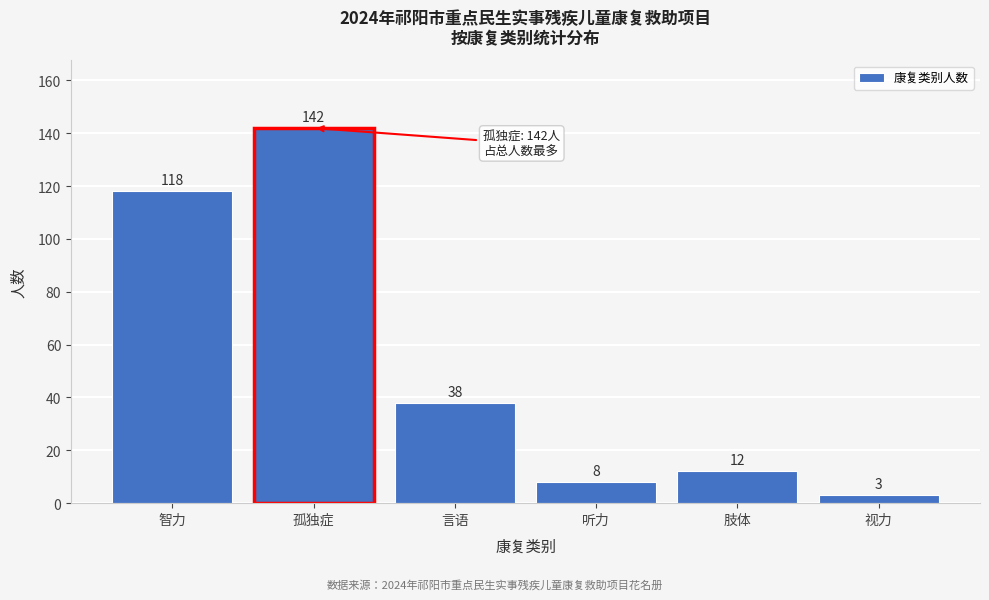

Reading left to right, what are all the values shown in this chart?

118	142	38	8	12	3